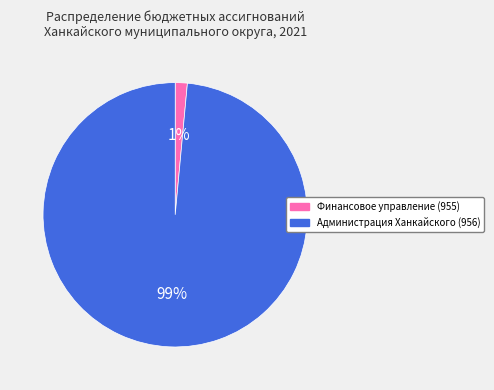

To the nearest percent, what is the combined percentage of Администрация Ханкайского (956) and Финансовое управление (955)?

100%